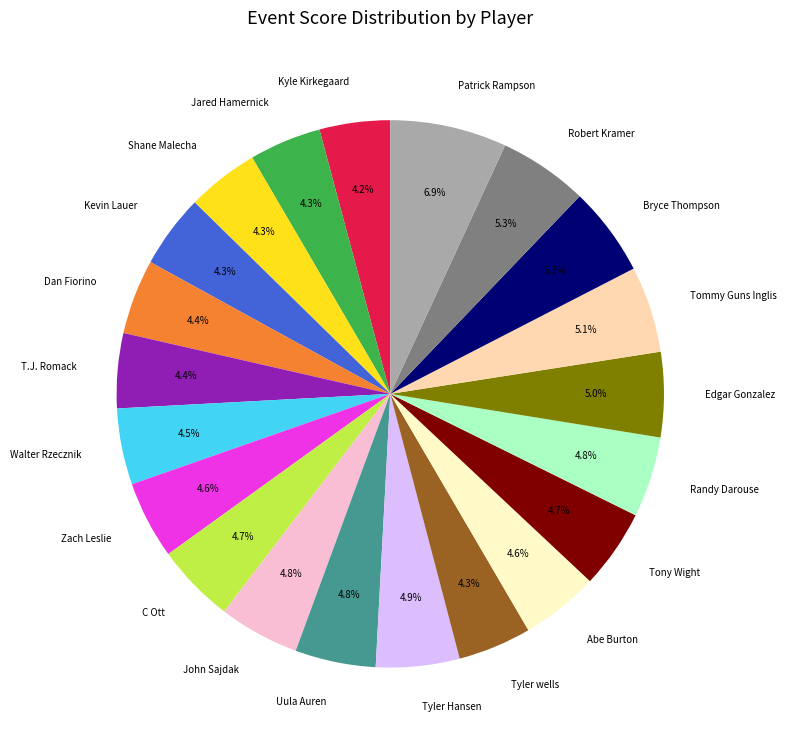

Is it true that Edgar Gonzalez is 13% of the pie?

False